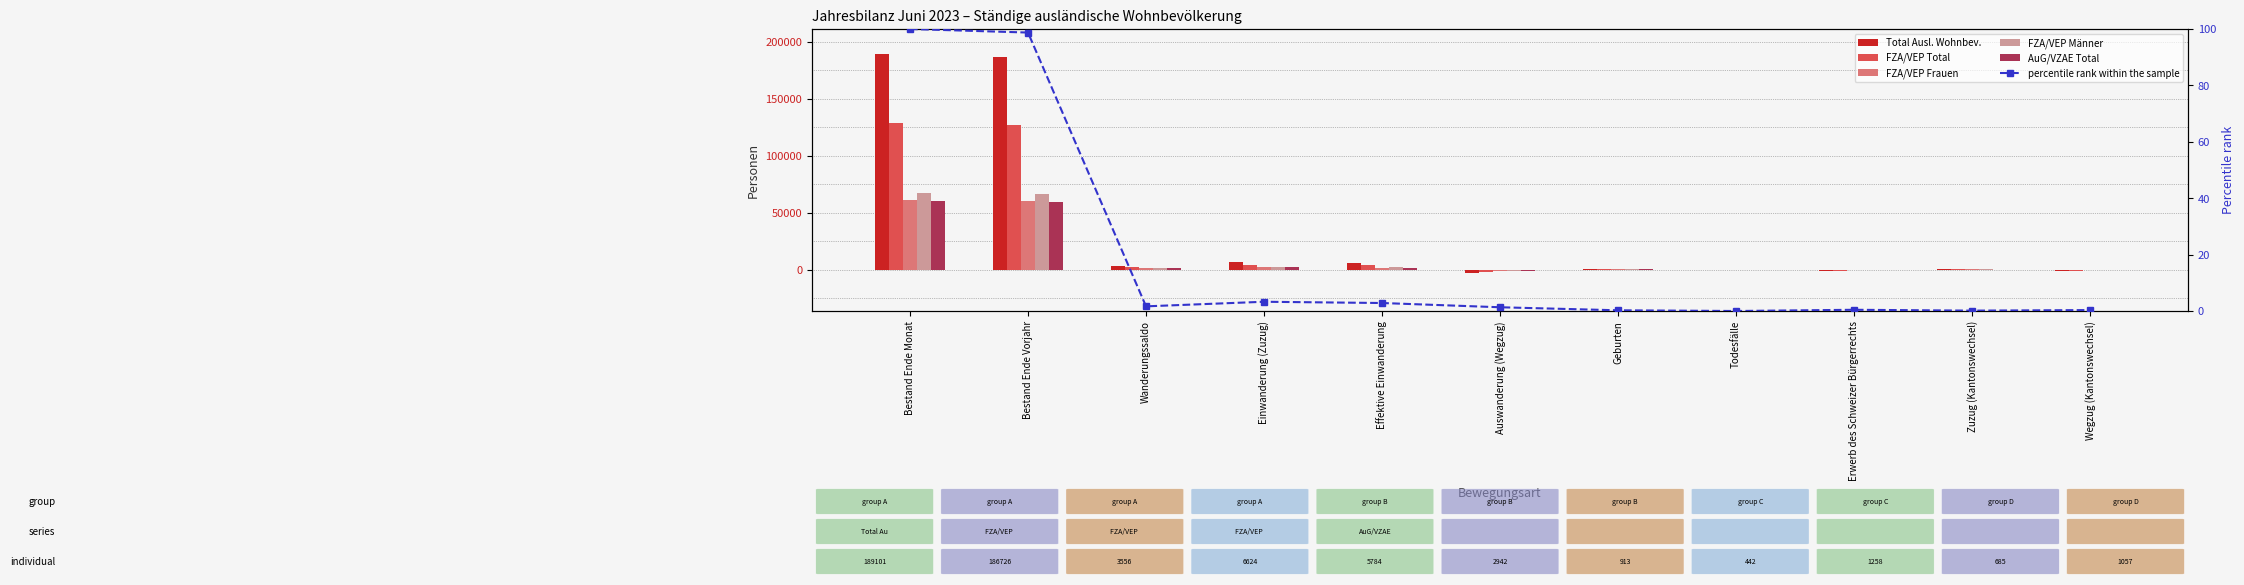

Which series has the largest range (max minus min)?

Total Ausl. Wohnbev.